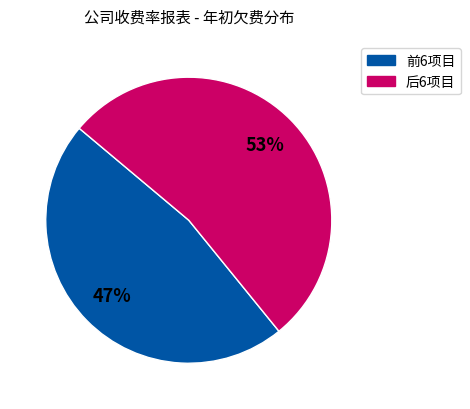

Is there any slice that represents more than half of the pie?

Yes